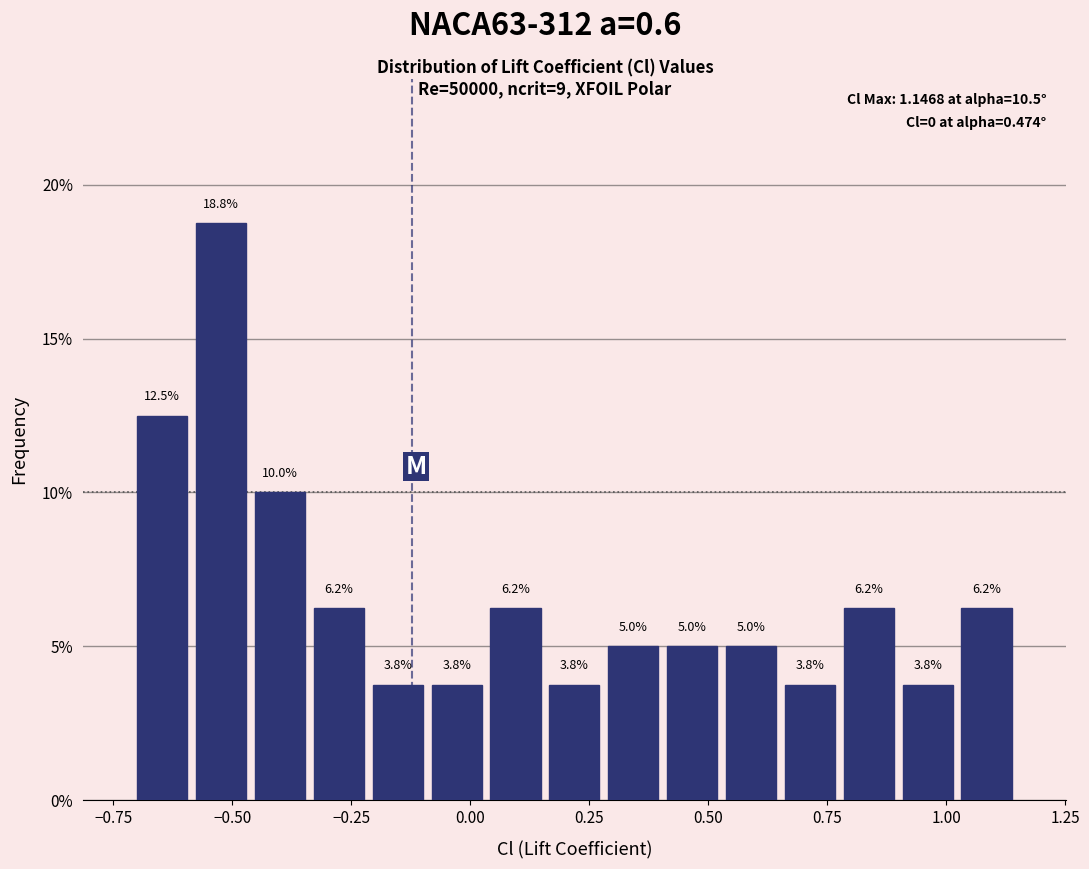

Around what value on the x-axis is the tallest bar? Give the approximate position of its centre, as read against the axis.

-0.50